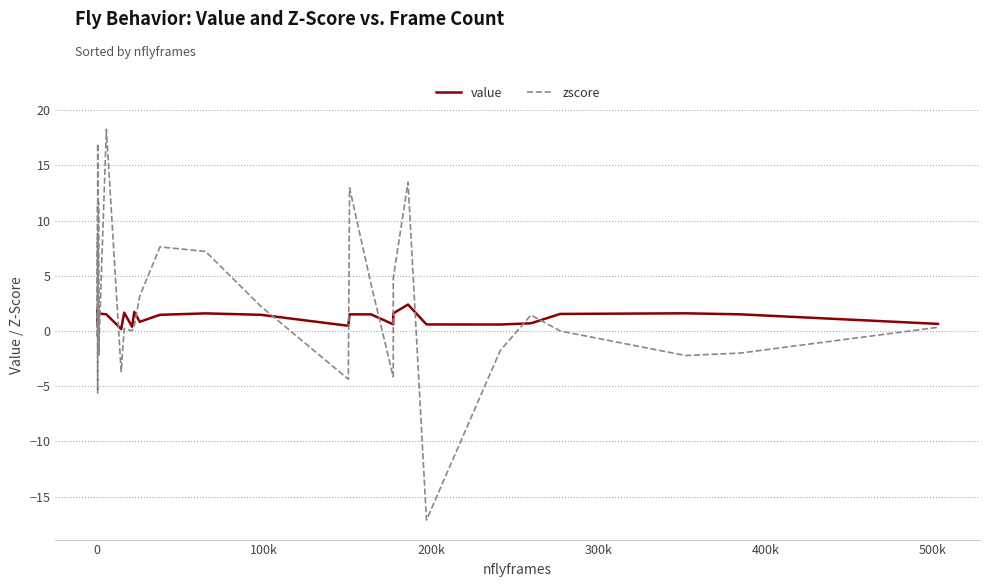

Rank the series by their average value, from lowest to highest.

value, zscore